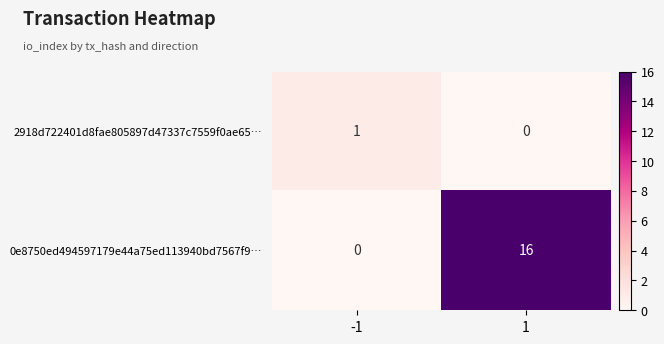

Rank the series by their maximum value, from lowest to highest.

2918d722401d8fae805897d47337c7559f0ae65…, 0e8750ed494597179e44a75ed113940bd7567f9…